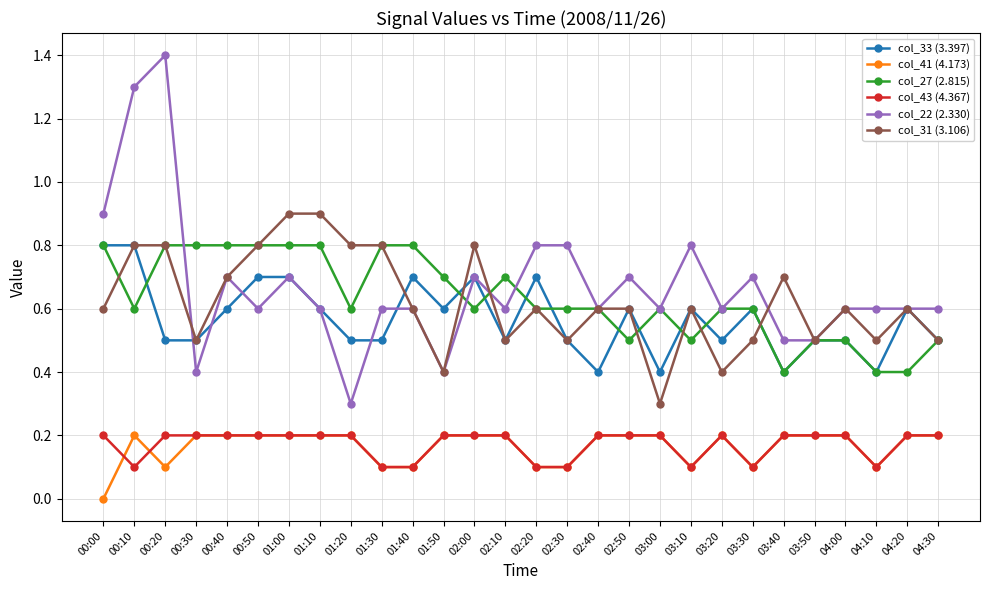

What is the difference between the maximum and minimum values in the col_41 (4.173) series?

0.2